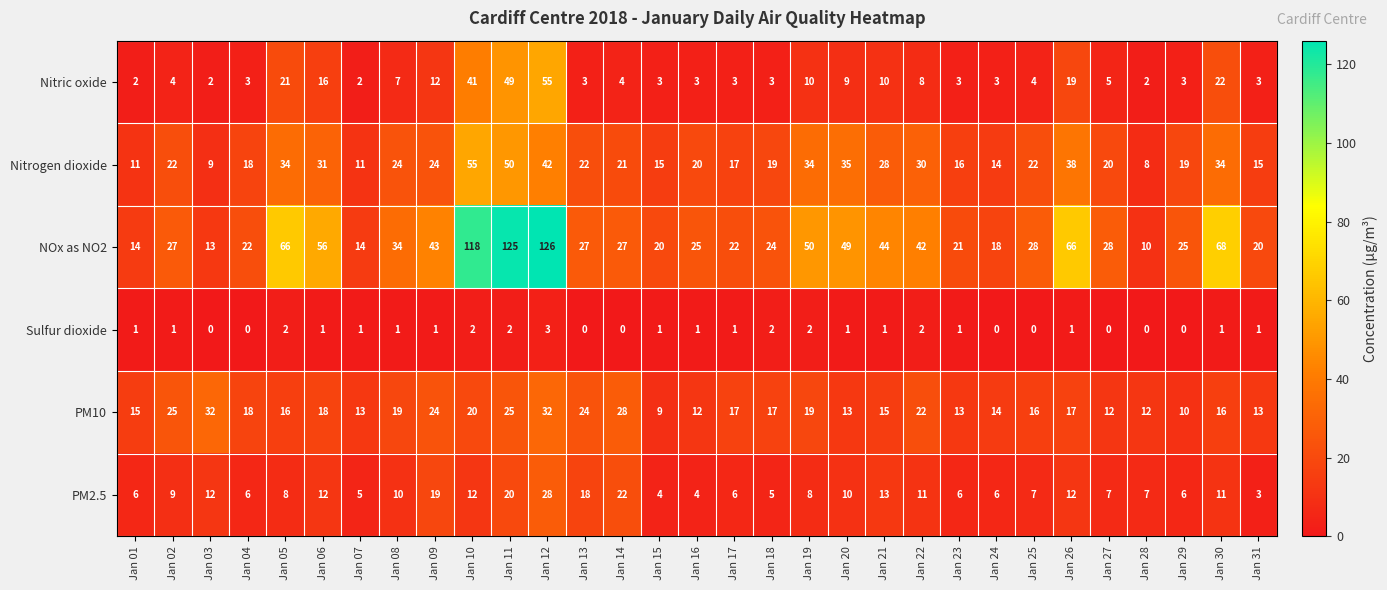

Which series has the widest spread of values?

NOx as NO2